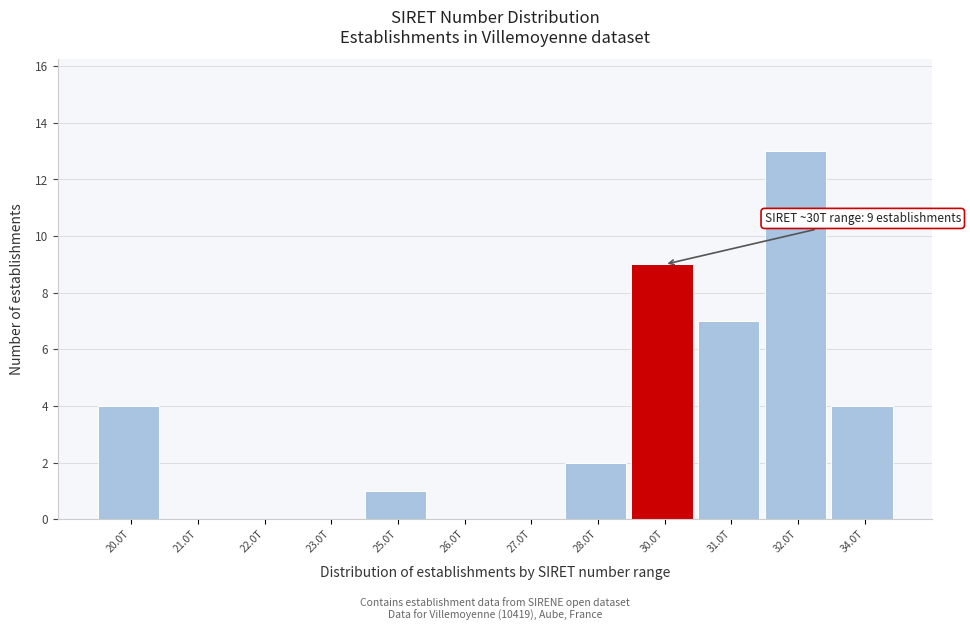

Reading right to left, list all the values displayed in this chart.

34.0T=4	32.0T=13	31.0T=7	30.0T=9	28.0T=2	27.0T=0	26.0T=0	25.0T=1	23.0T=0	22.0T=0	21.0T=0	20.0T=4